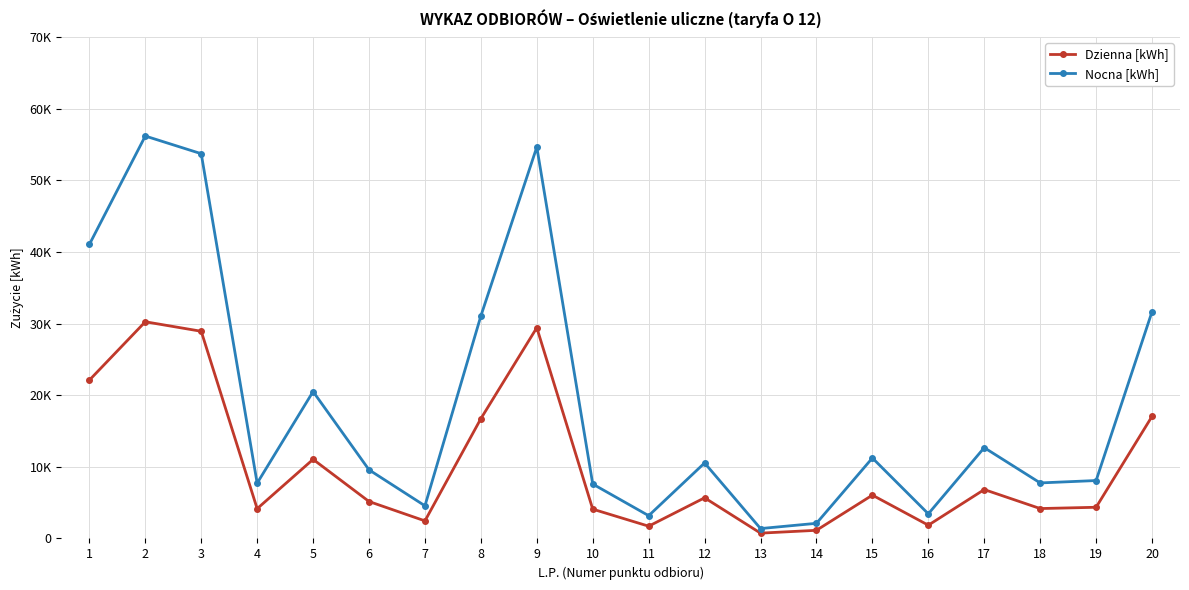

Rank the series by their average value, from highest to lowest.

Nocna [kWh], Dzienna [kWh]